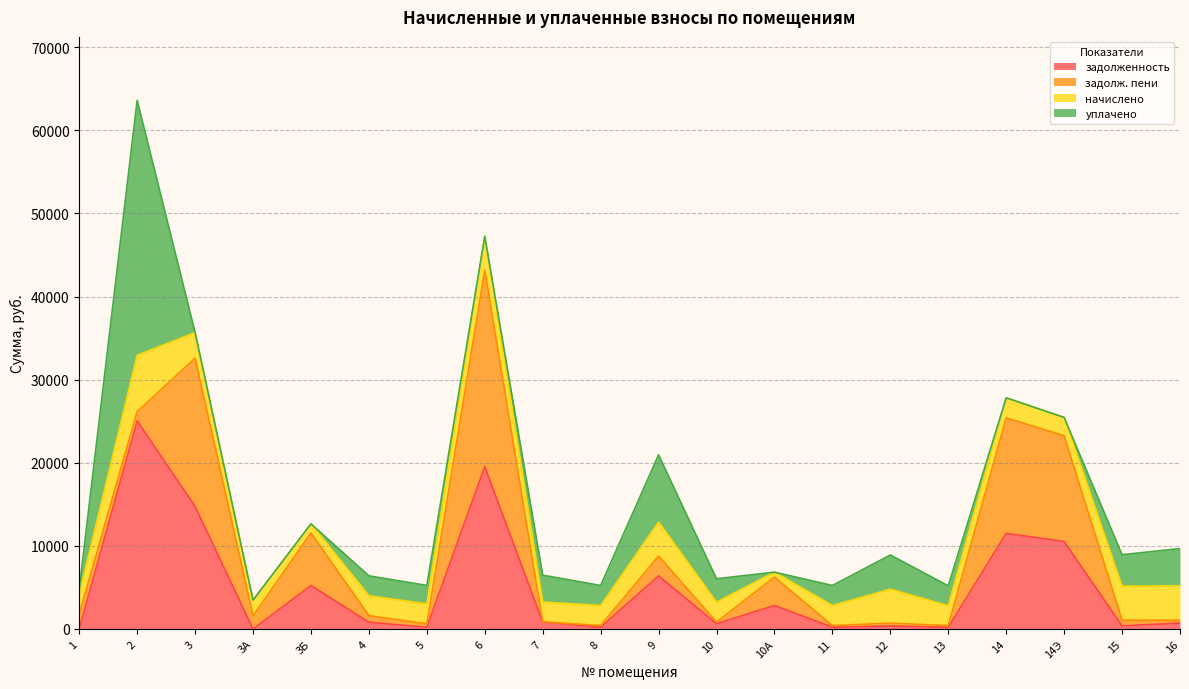

Count the number of categories in the chart.

20